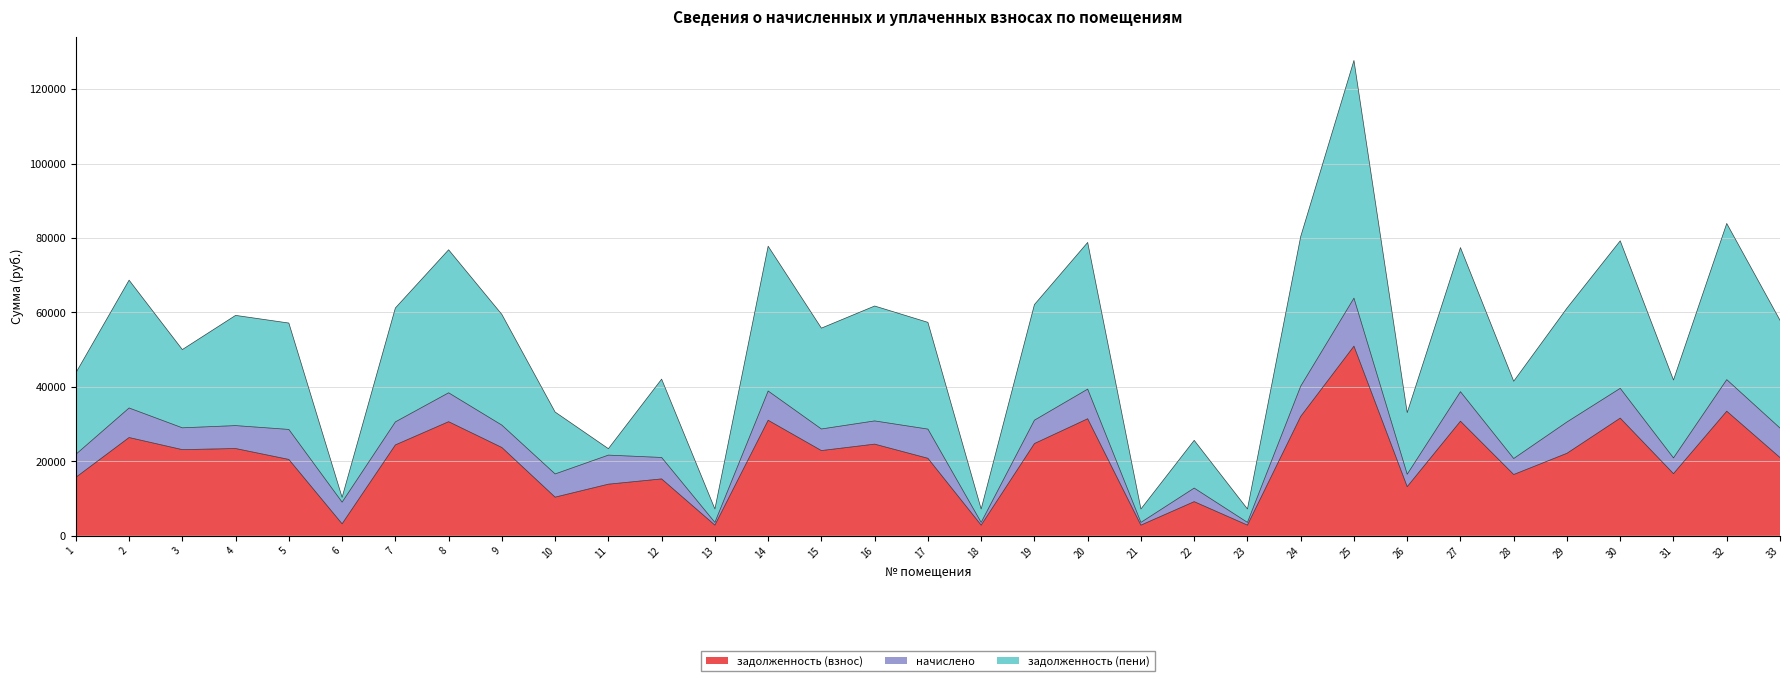

The value of задолженность (взнос) at 4 is 23452.8. True or false?

True